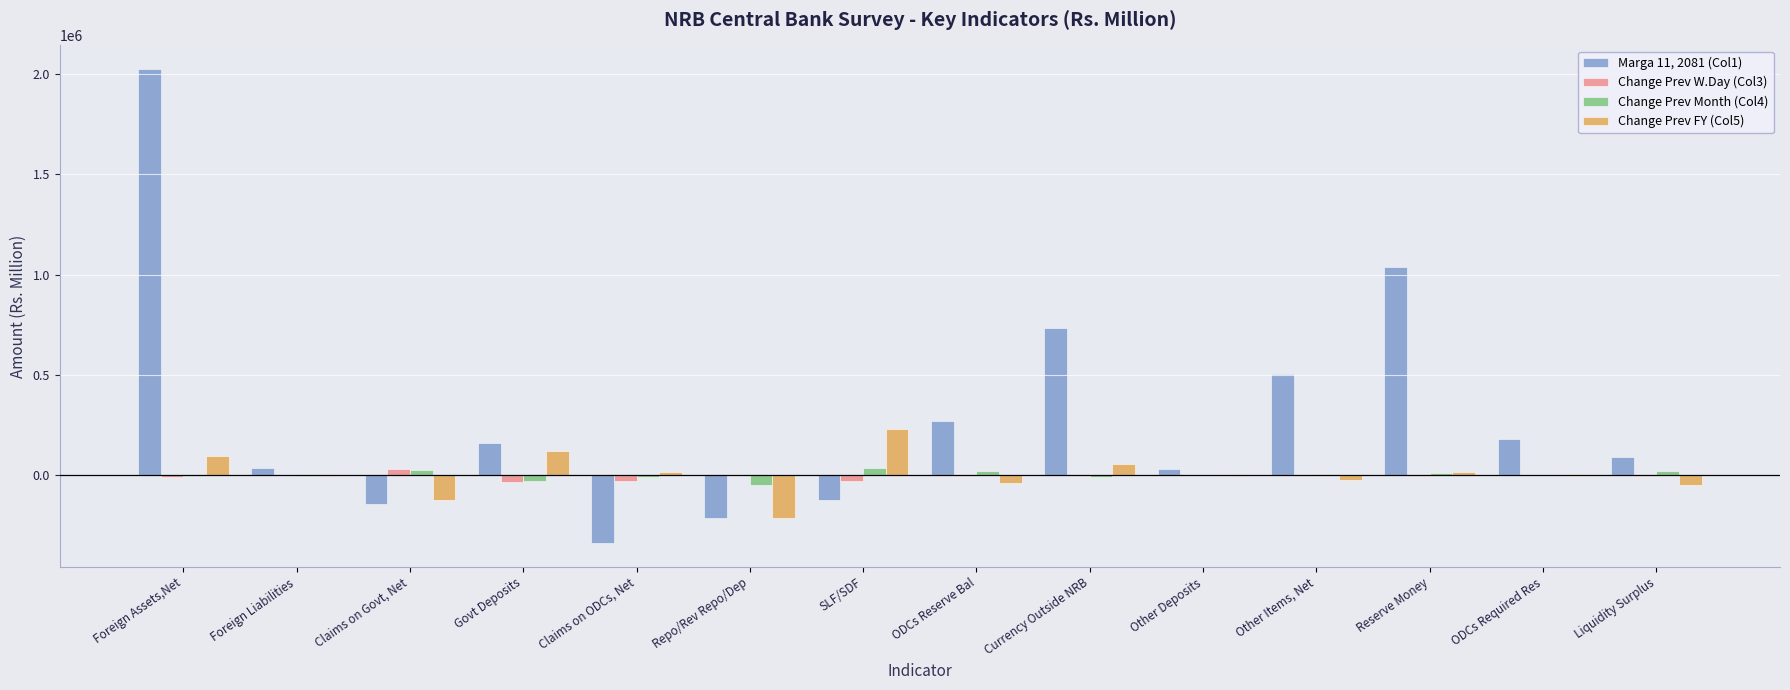

Is it true that Marga 11, 2081 (Col1) equals 164060.2 at Govt Deposits?

True